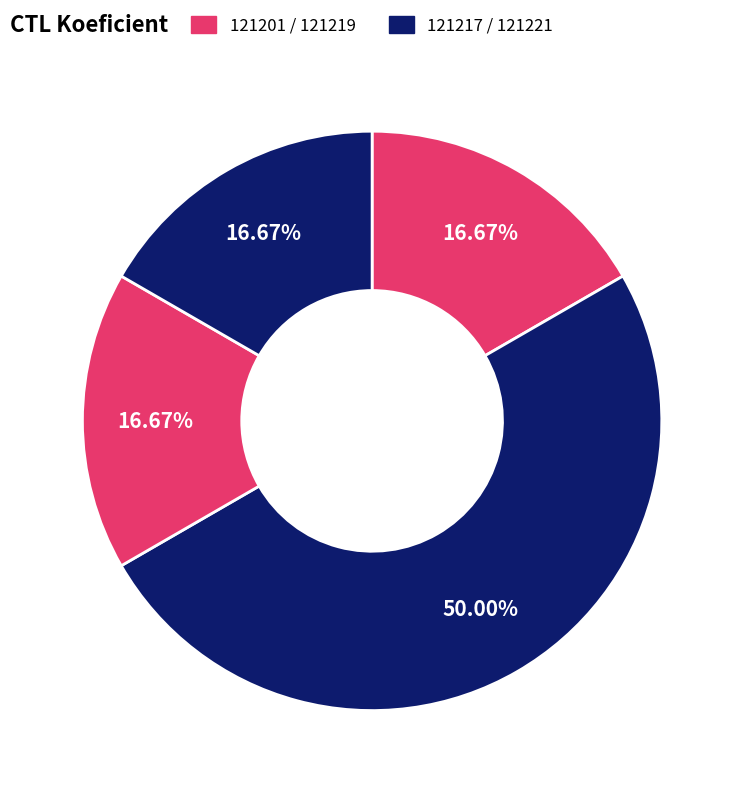

Count the number of slices in the pie.

4